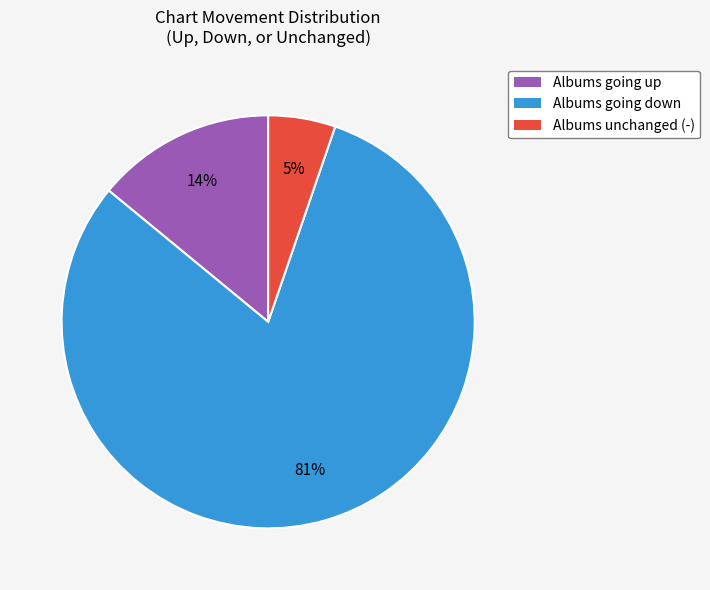

Combined, do Albums going up and Albums unchanged (-) account for over 50%?

No